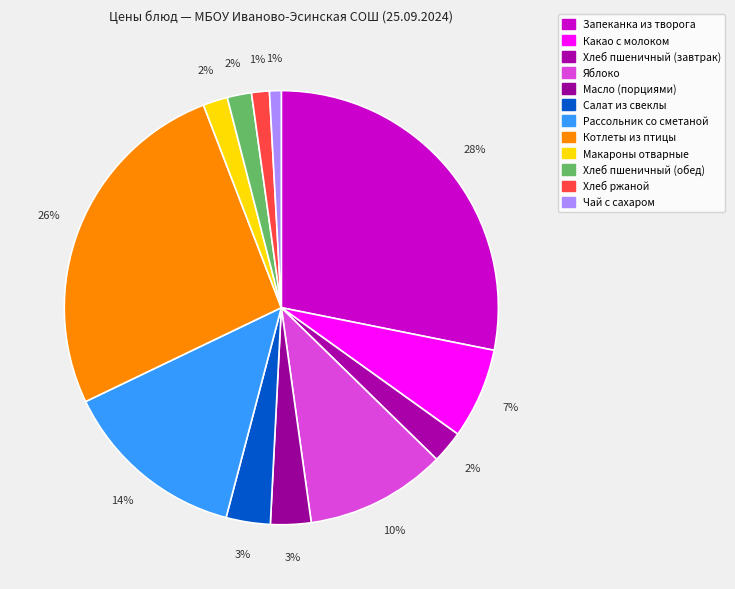

What is the change in value from Запеканка из творога to Котлеты из птицы?

-3.1